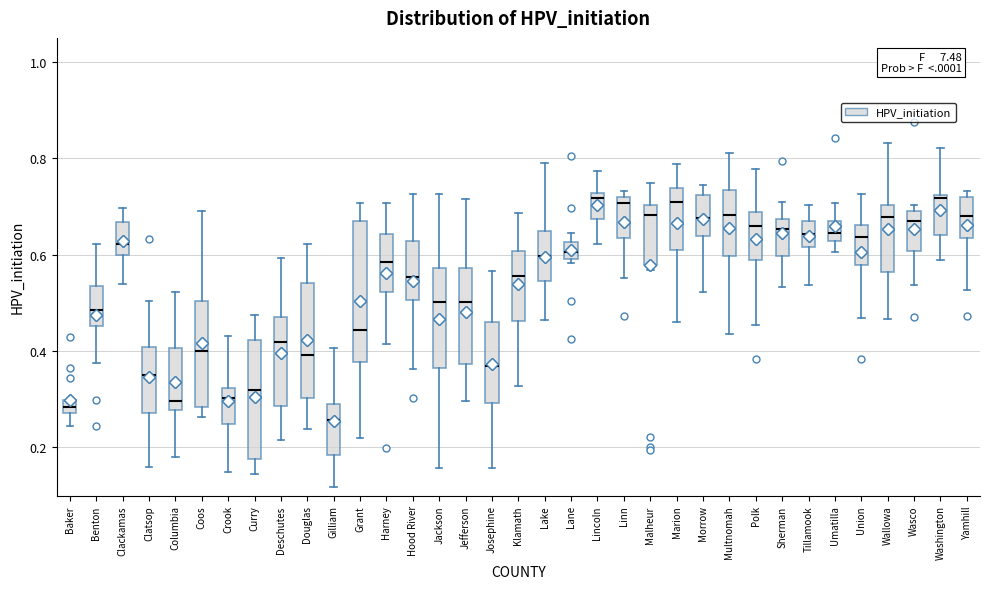

Where does the median line of the box for Josephine sit on the y-axis? The values are not printed on the chart, so give them approximately, as read against the axis.

0.36